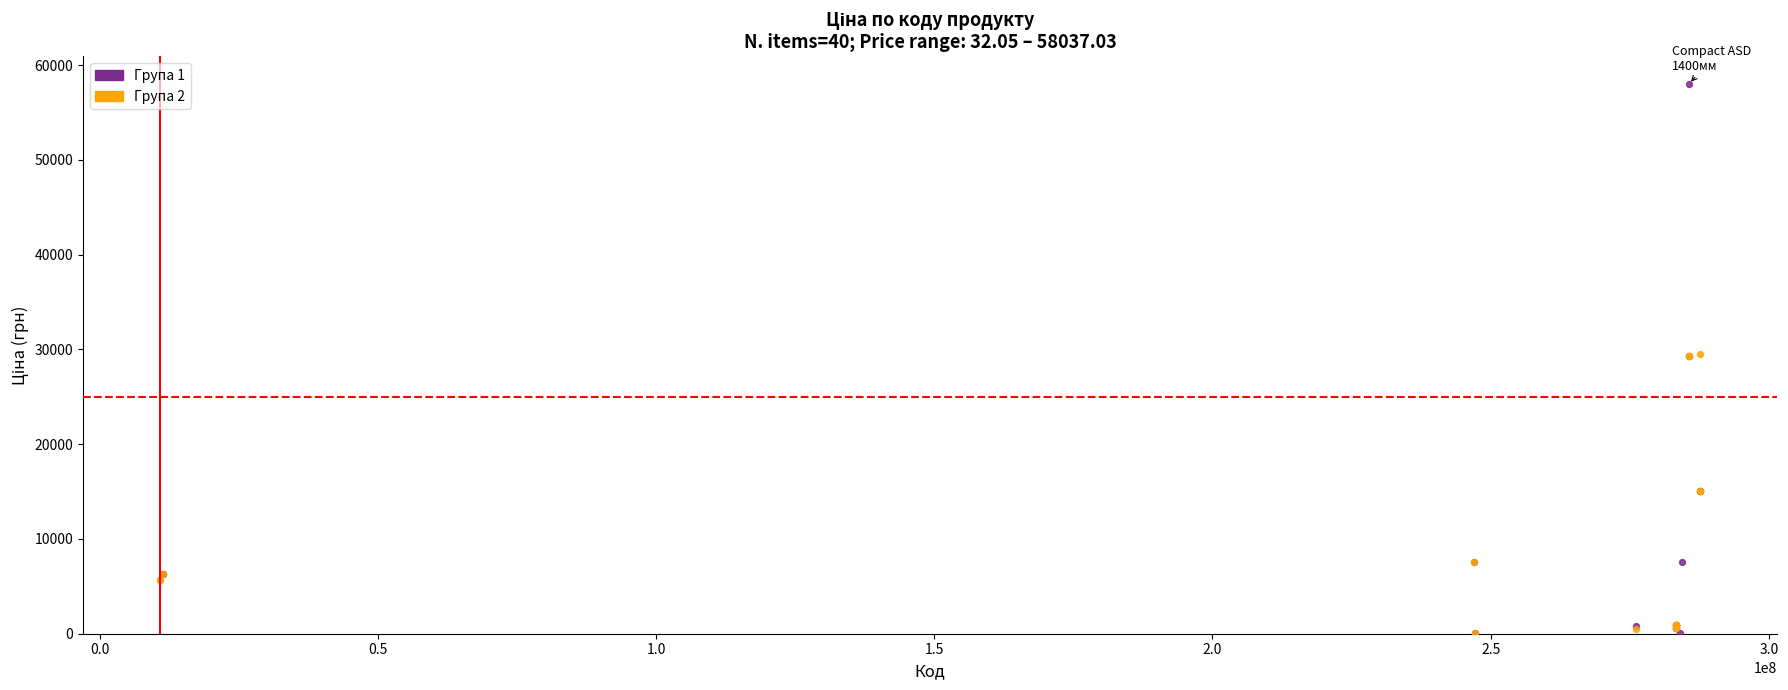

Which series has the widest spread of Y values?

Група 1